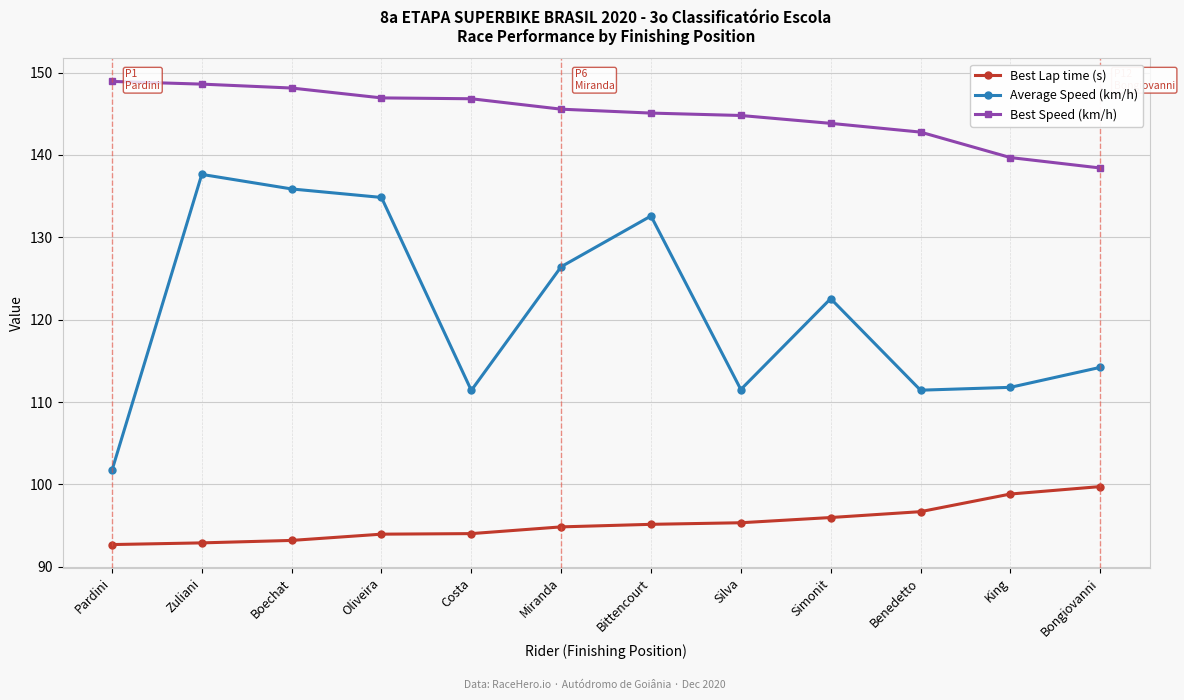

Is it true that Best Speed (km/h) equals 146.8 at Costa?

True